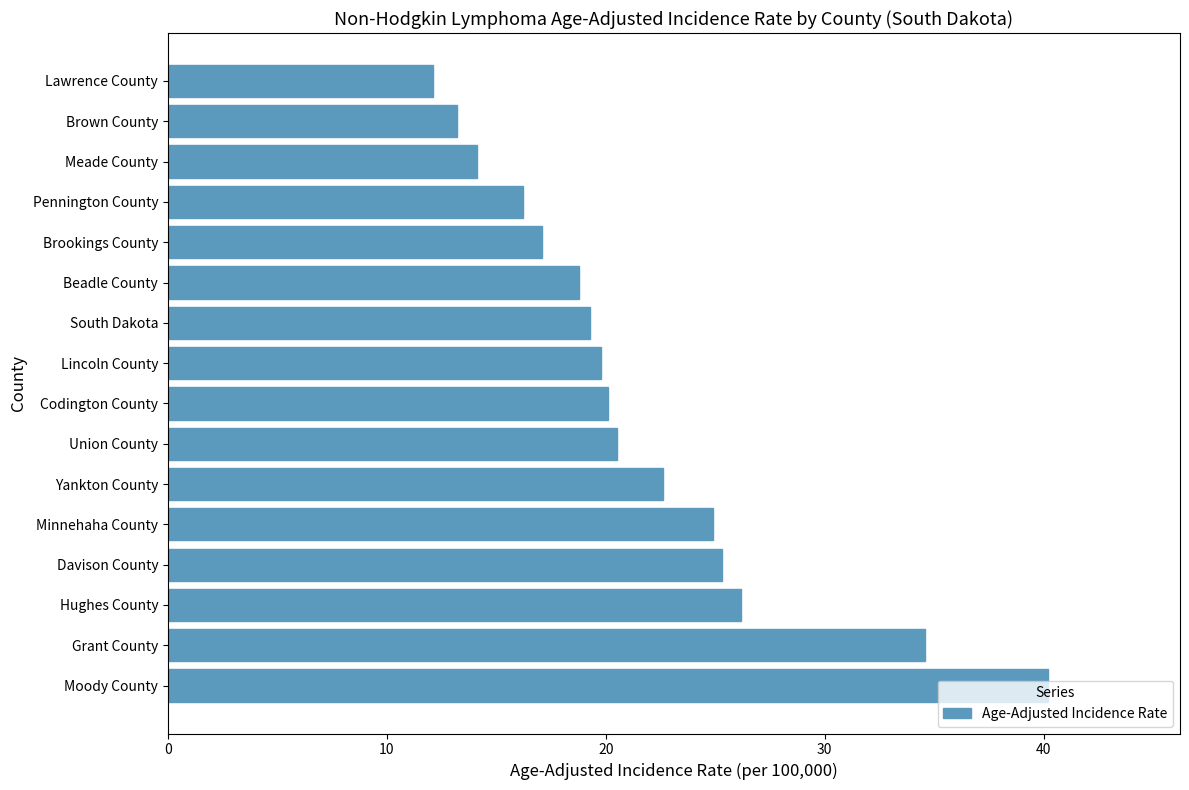

What is the difference between the maximum and second lowest values?

27.0